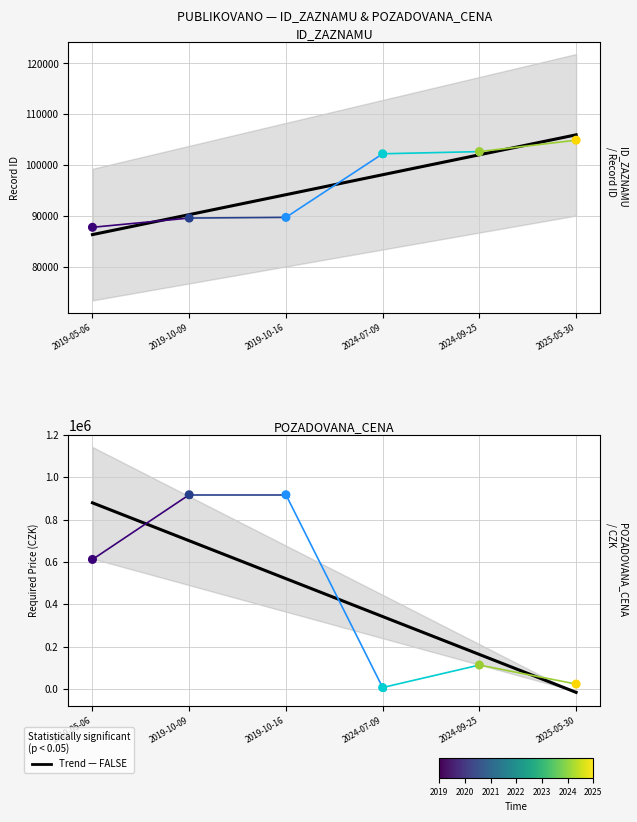

Is the value of POZADOVANA_CENA at 2024-07-09 greater than the value of ID_ZAZNAMU at 2019-10-16?

No